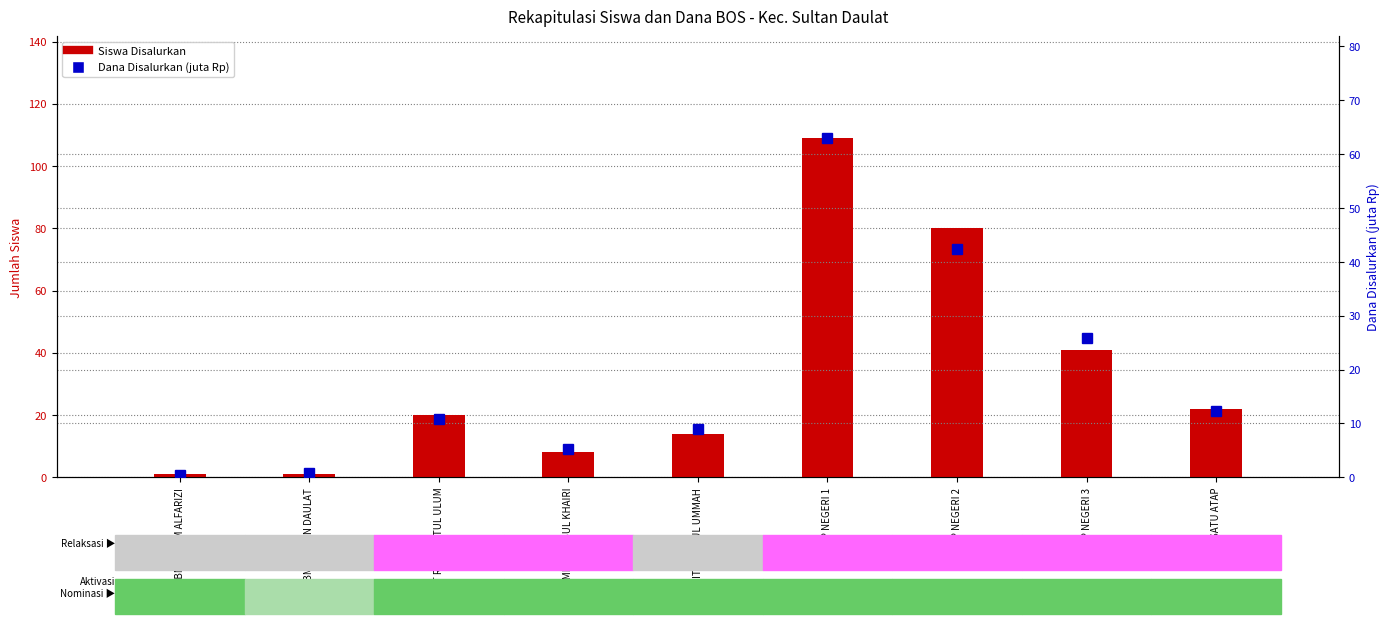

Which series has the largest range (max minus min)?

Siswa Disalurkan